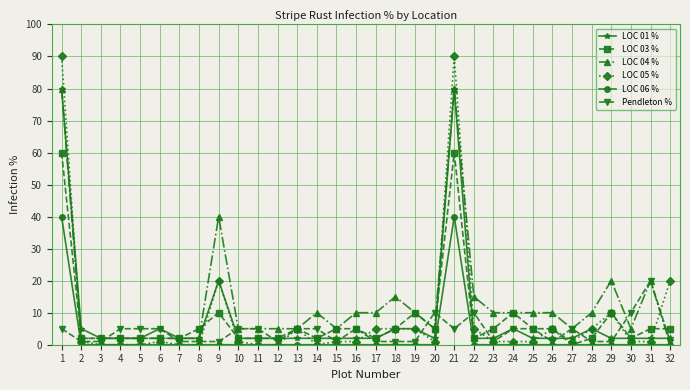

Between 24 and 31, which series saw the biggest shift?

Pendleton %